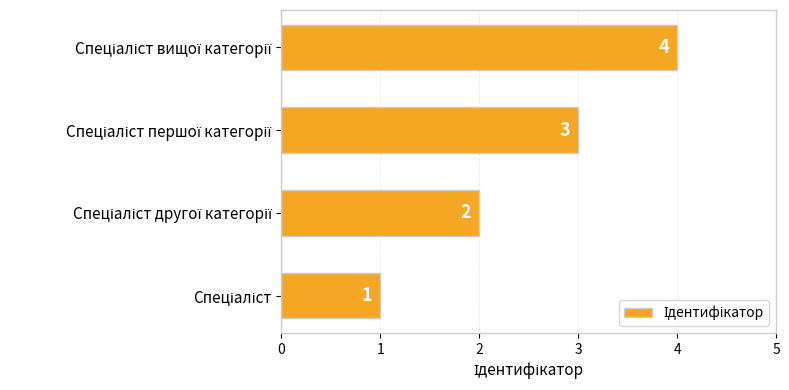

How many bars are there in total?

4